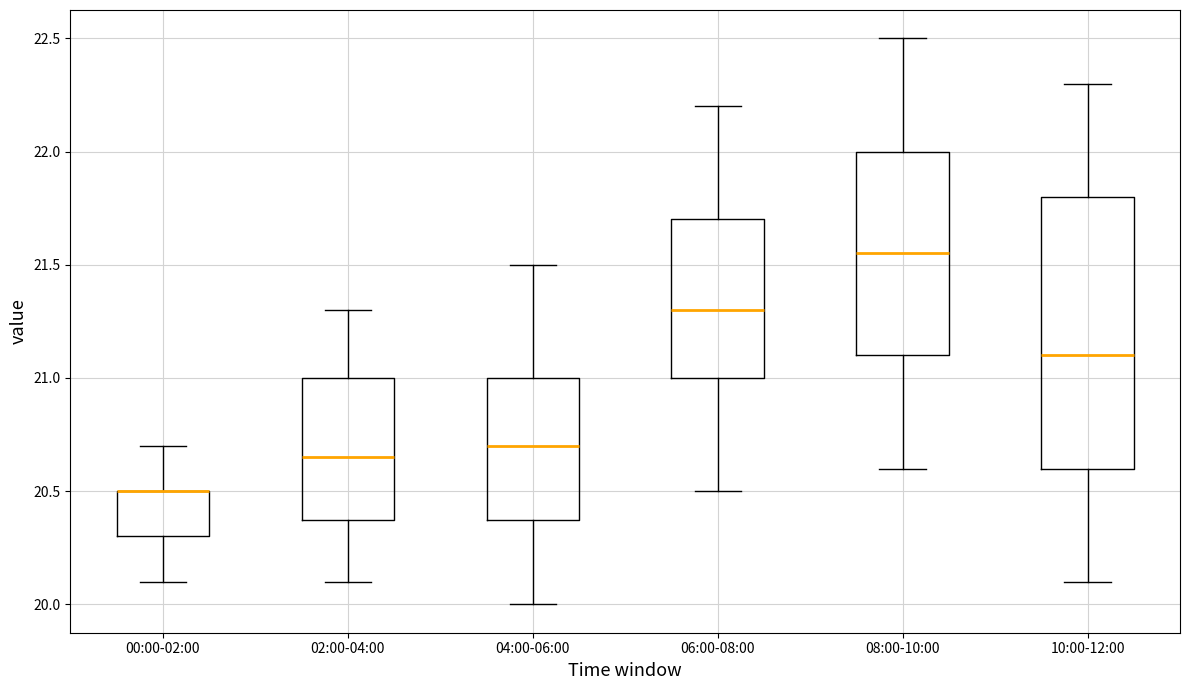

Reading left to right, transcribe this box plot: for each box, give where its median line is, the range the box spans, and where its two whiskers end, as read against the y-axis. The values are not printed on the chart, so give them approximately, as read against the axis.

00:00-02:00: median 20.50 (drawn on the box's upper edge), box 20.30 to 20.50, whiskers 20.10 to 20.70
02:00-04:00: median 20.65, box 20.40 to 21.00, whiskers 20.10 to 21.30
04:00-06:00: median 20.70, box 20.40 to 21.00, whiskers 20.00 to 21.50
06:00-08:00: median 21.30, box 21.00 to 21.70, whiskers 20.50 to 22.20
08:00-10:00: median 21.55, box 21.10 to 22.00, whiskers 20.60 to 22.50
10:00-12:00: median 21.10, box 20.60 to 21.80, whiskers 20.10 to 22.30